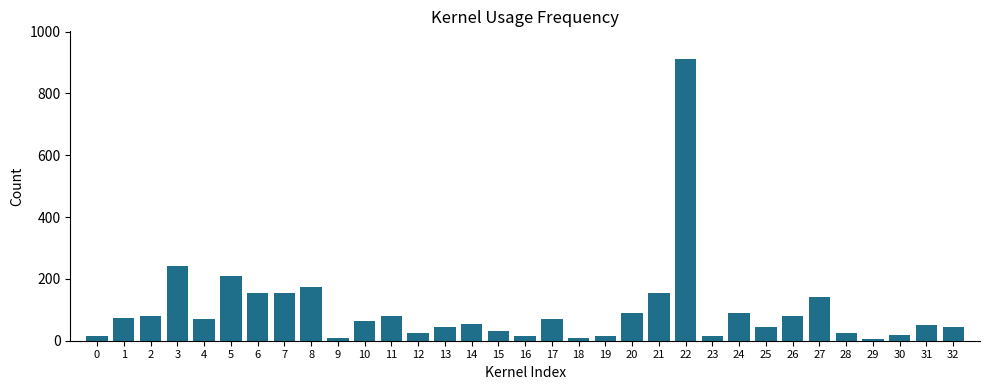

What is the sum of all values?

3264